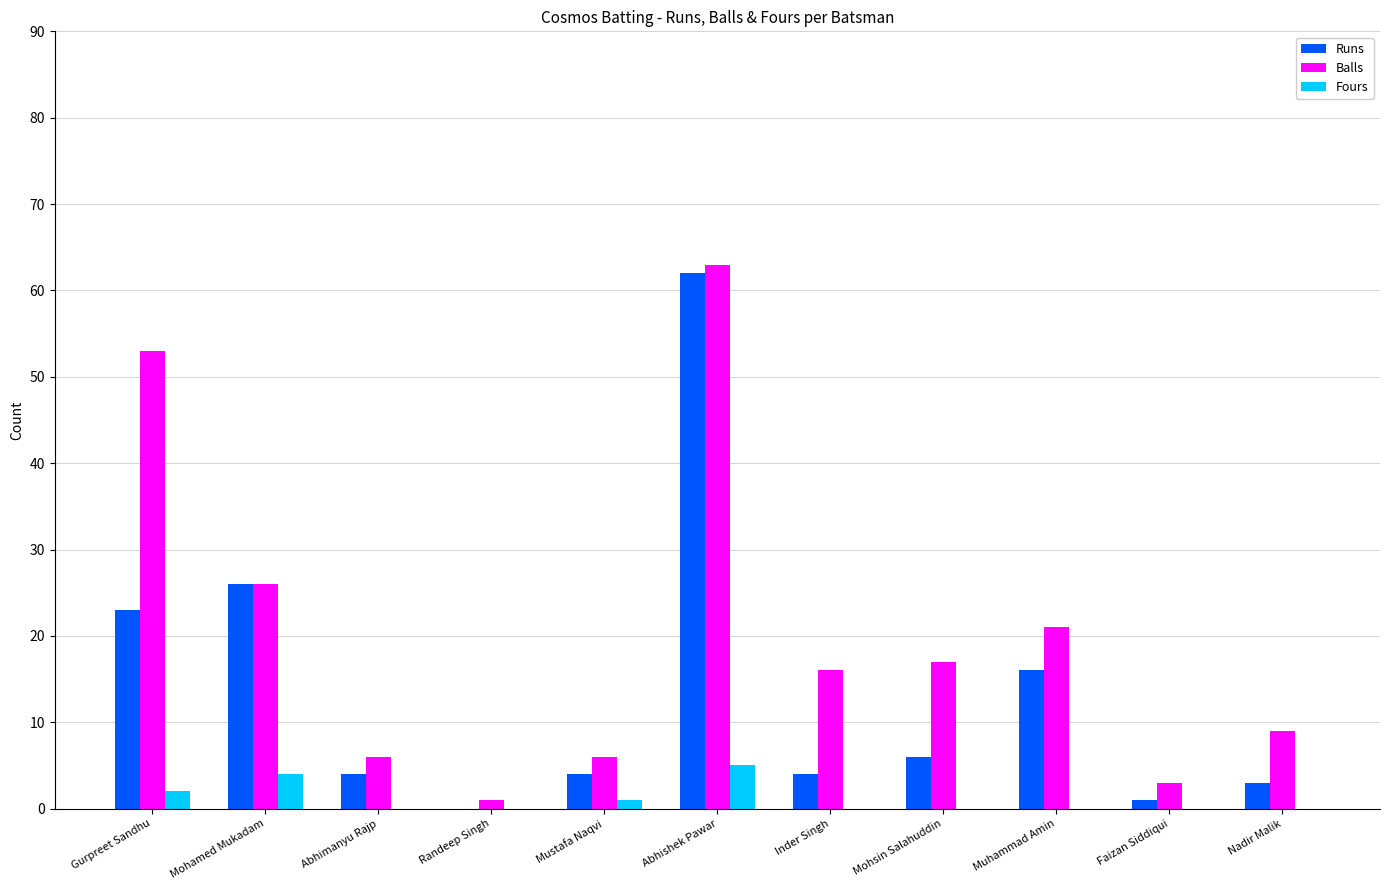

What is the total value across all series at Gurpreet Sandhu?

78